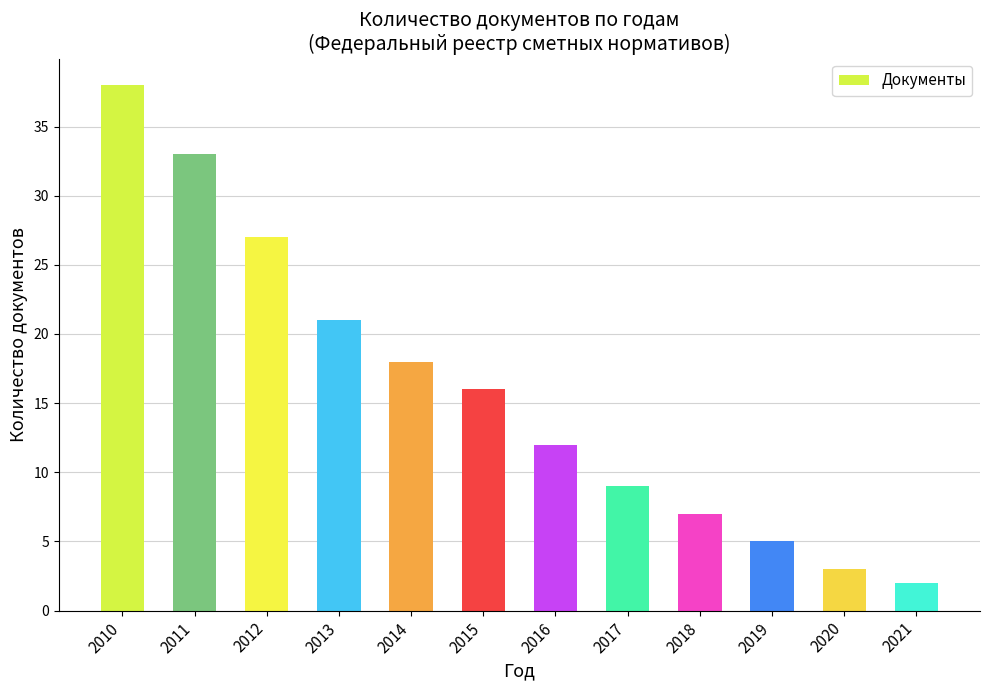

Reading left to right, transcribe all the data shown in this chart.

2010=38	2011=33	2012=27	2013=21	2014=18	2015=16	2016=12	2017=9	2018=7	2019=5	2020=3	2021=2